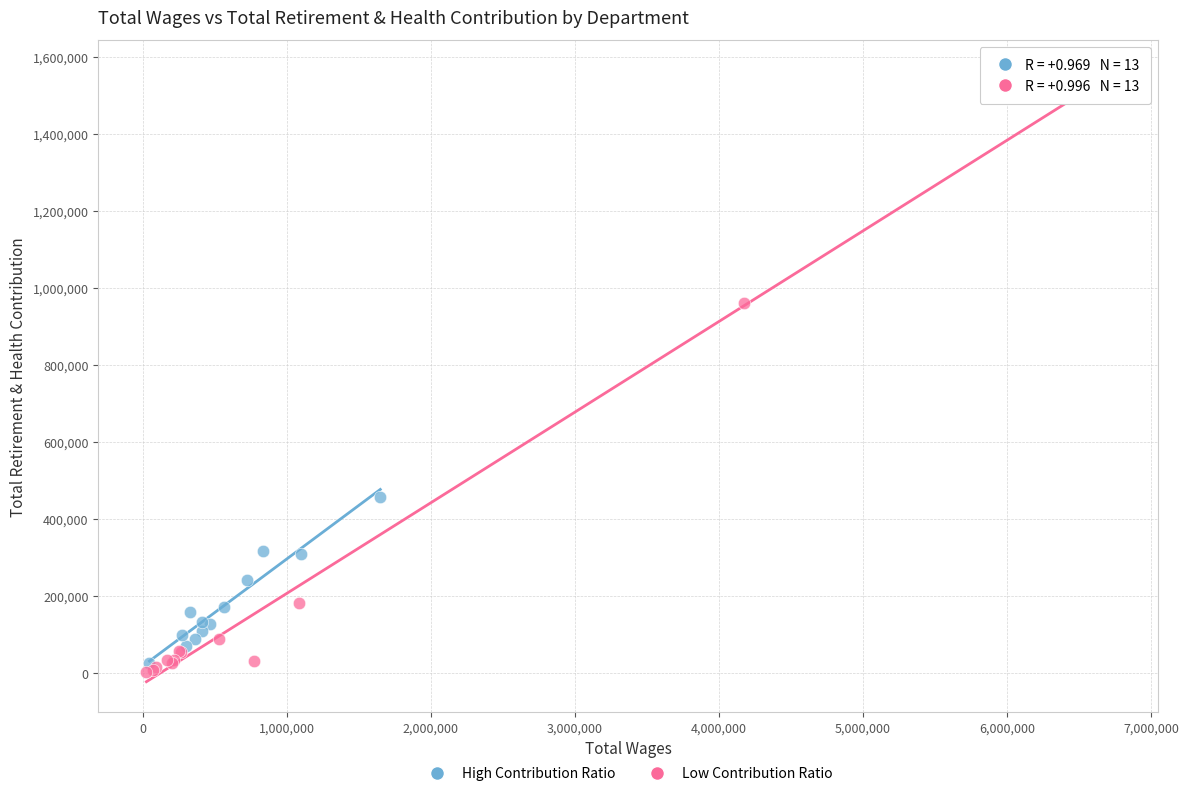

Which series reaches the minimum Y coordinate?

Low Contribution Ratio